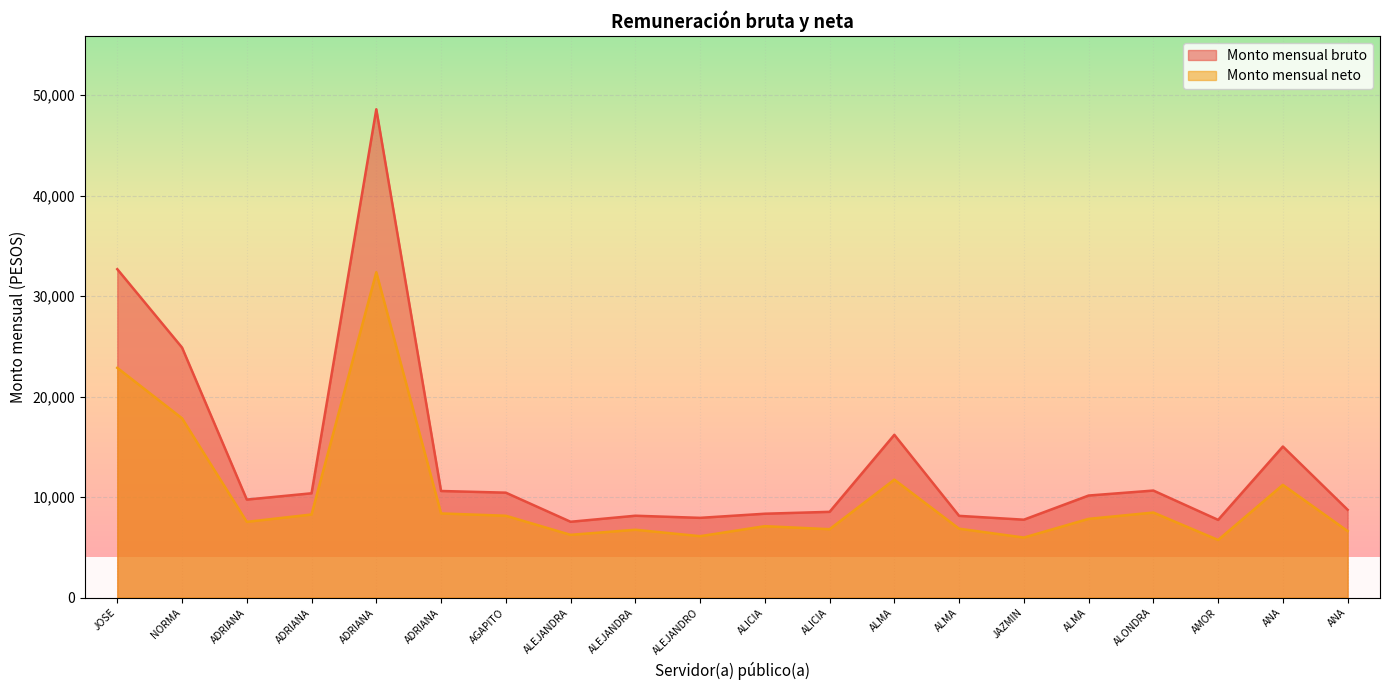

Which category has the highest value across all series?

ADRIANA